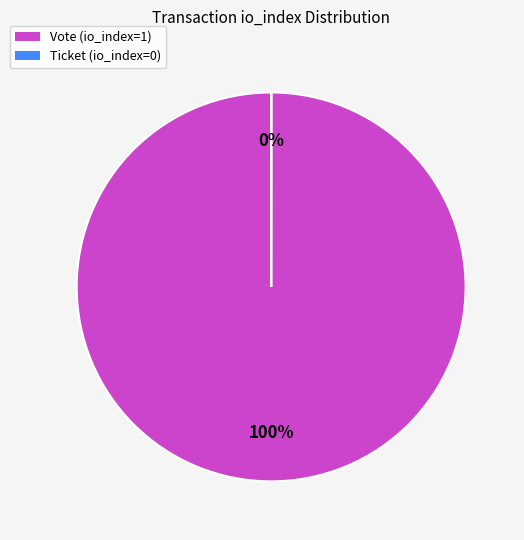

To the nearest percent, what is the average slice percentage?

50%